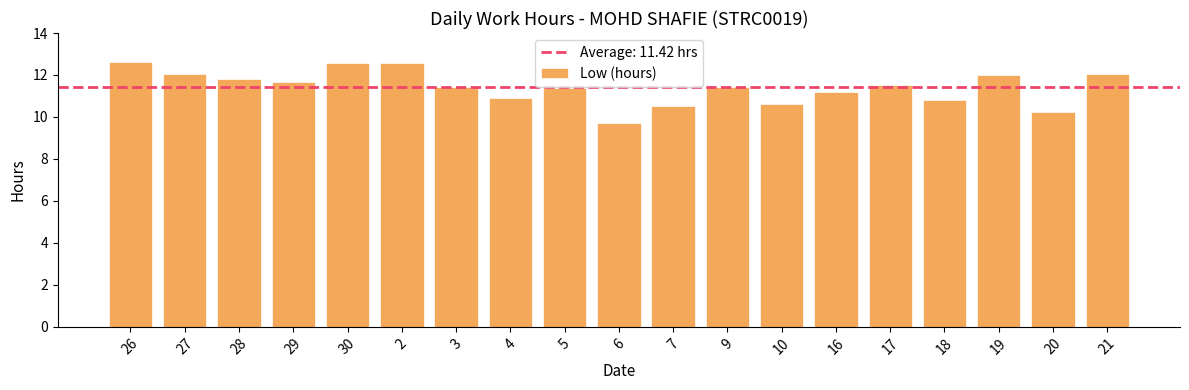

Which has a higher value, 30 or 19?

30